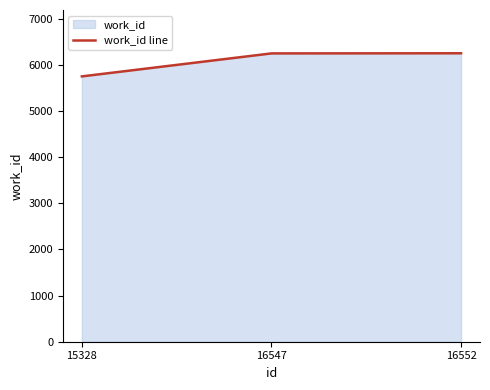

How many lines are shown in the chart?

1